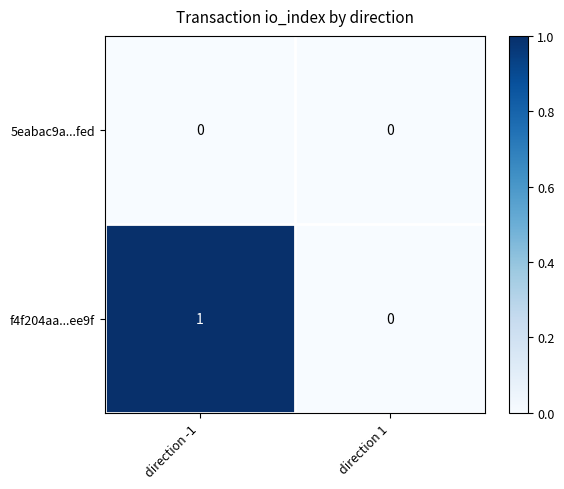

True or false: 5eabac9a...fed has a value of 0 at direction 1.

True